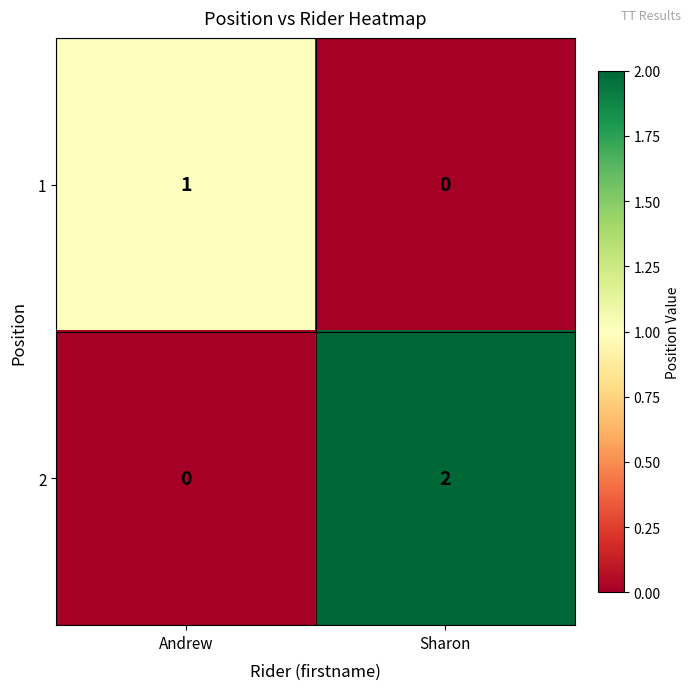

At Sharon, list the series in order from largest to smallest.

2, 1